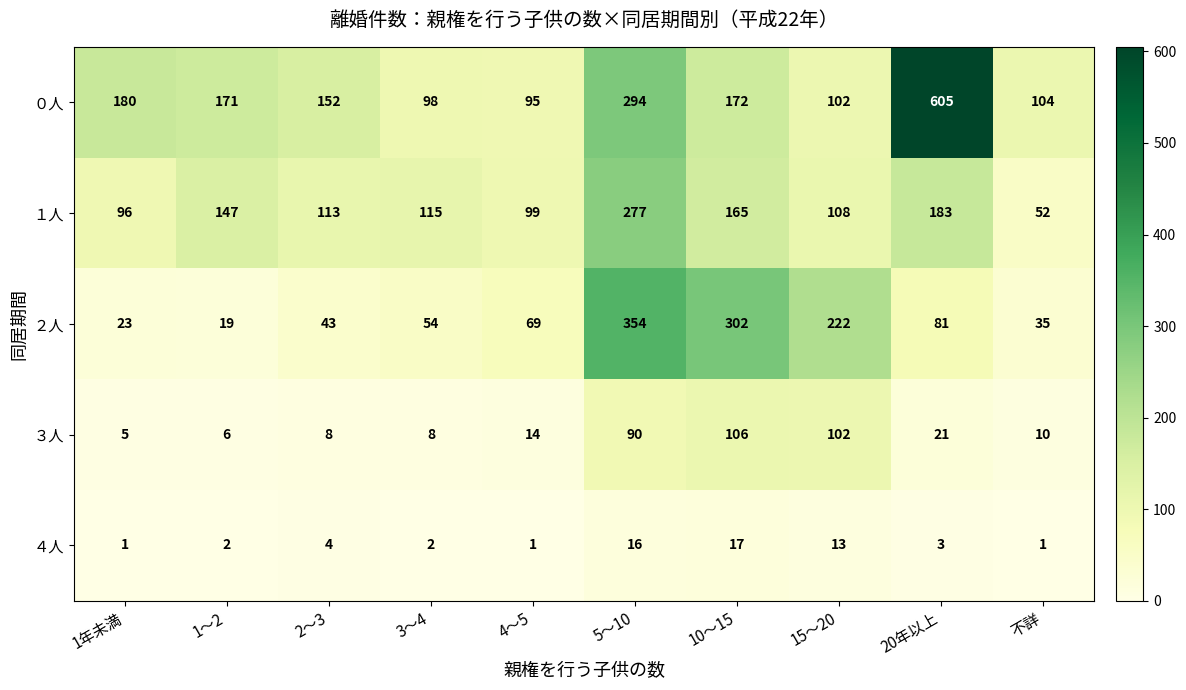

At 4～5, list the series in order from smallest to largest.

４人, ３人, ２人, ０人, １人